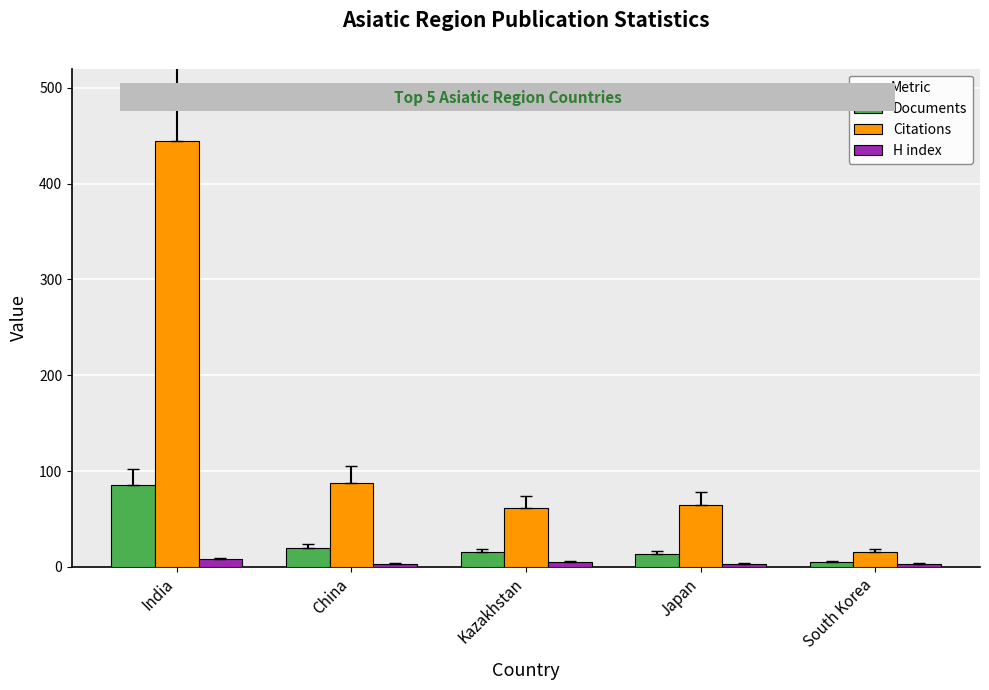

Rank the series at China from highest to lowest value.

Citations, Documents, H index